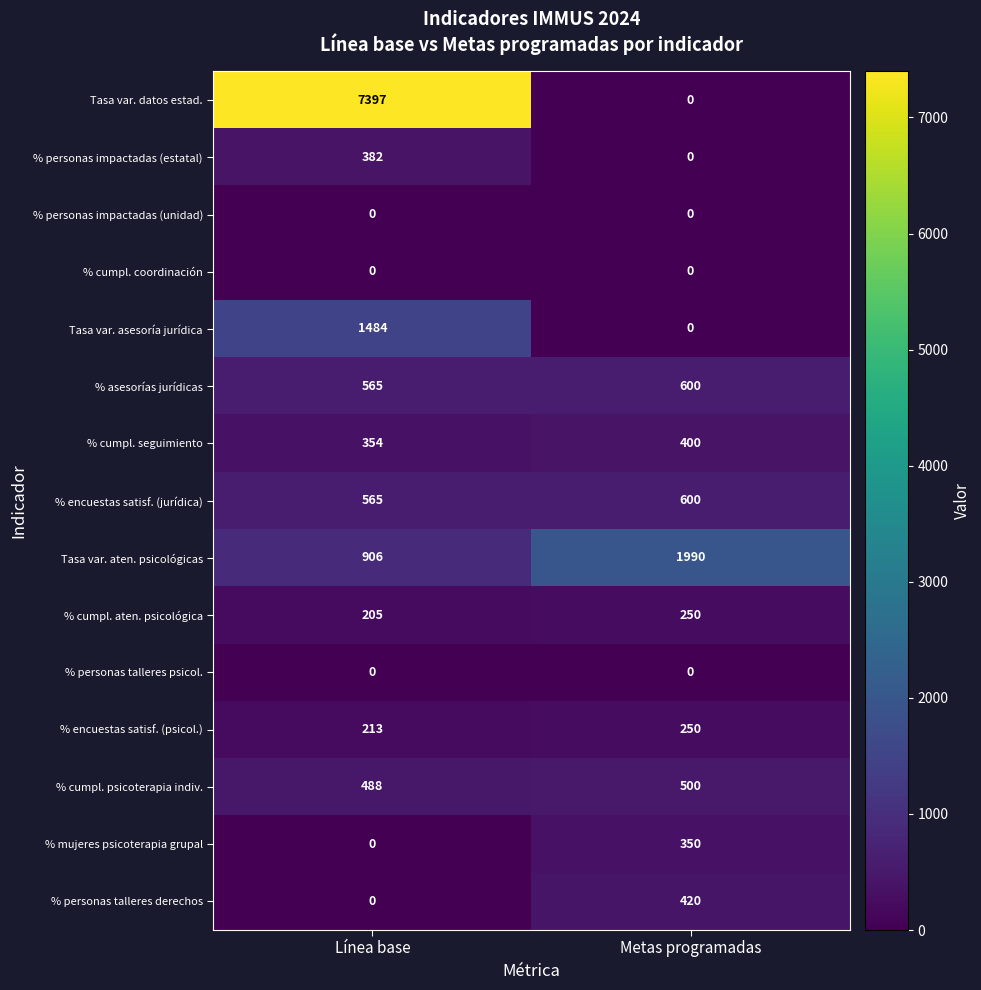

At how many categories does at least one series exceed 7373?

1